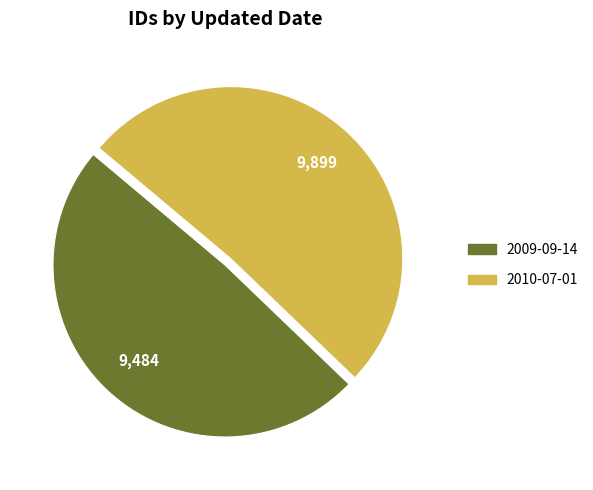

Does 2009-09-14 account for over 50% of the chart?

No